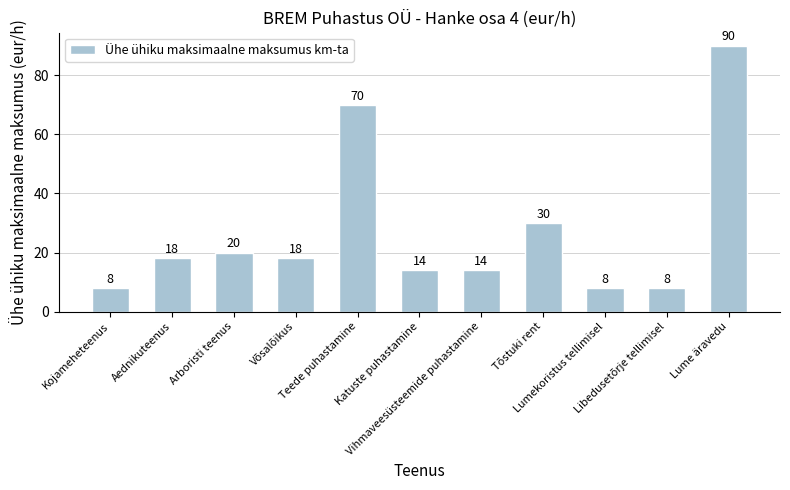

What is the value of the 11th bar from the left?

90